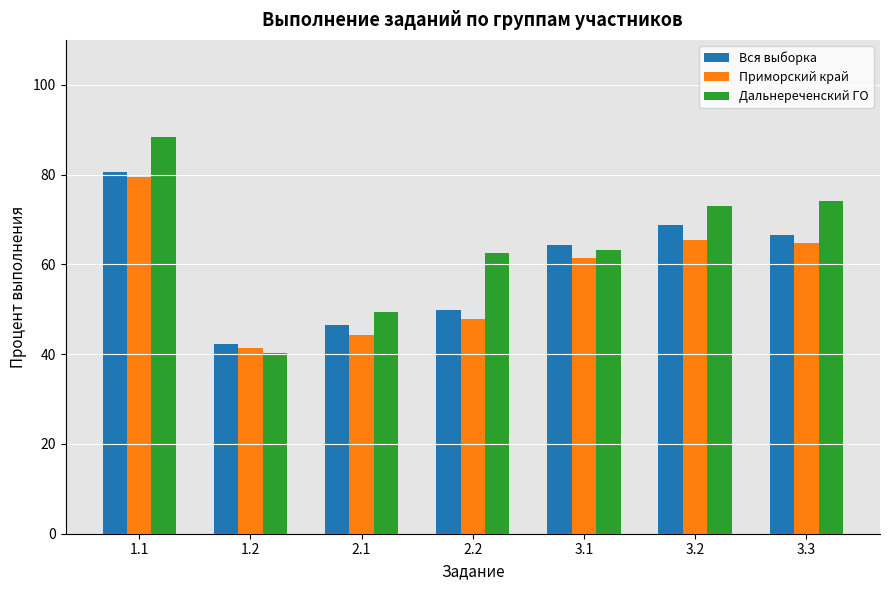

Count the number of categories in the chart.

7